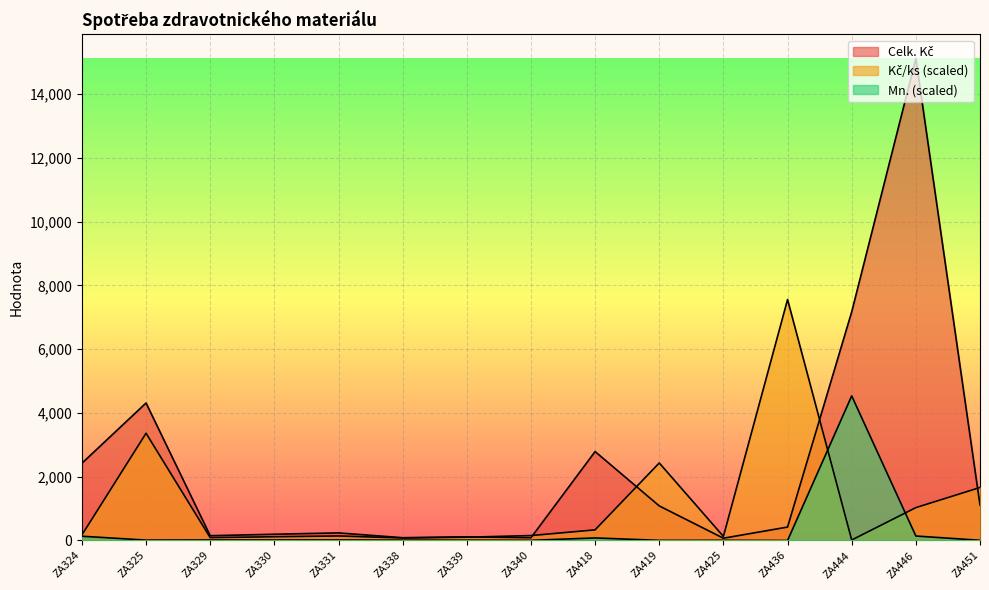

Which series has the largest total across all categories?

Celk. Kč